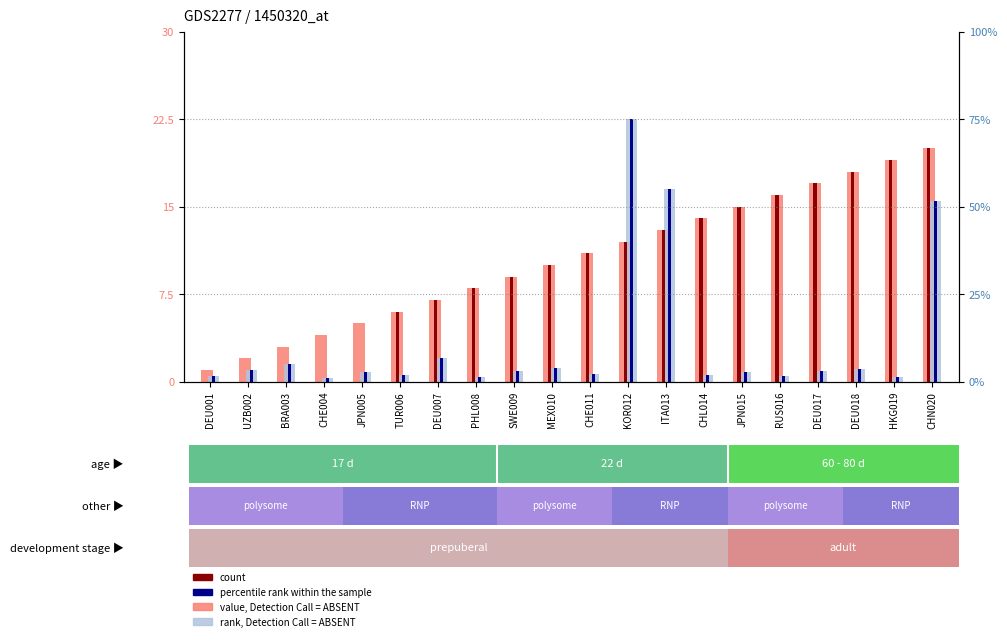

What is the sum of all count values?

210.0